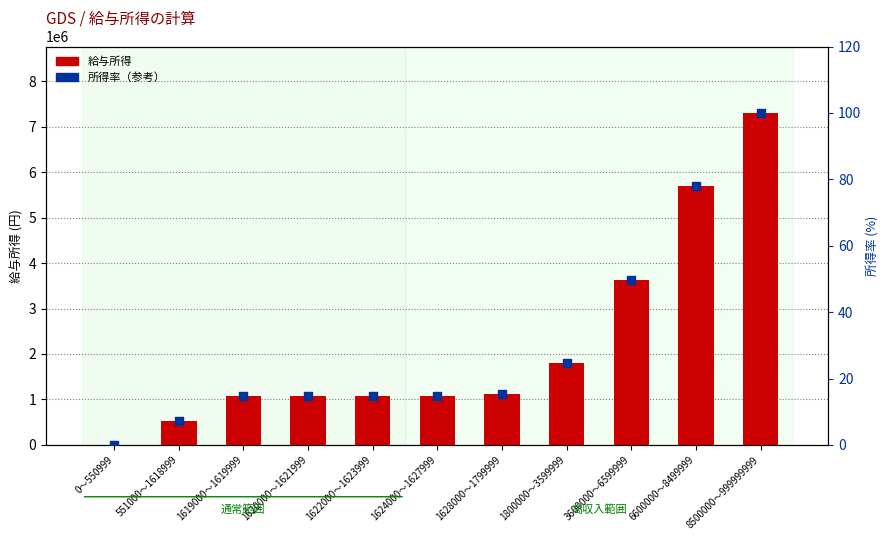

What are all the series names shown in the legend?

給与所得, 所得率（参考）